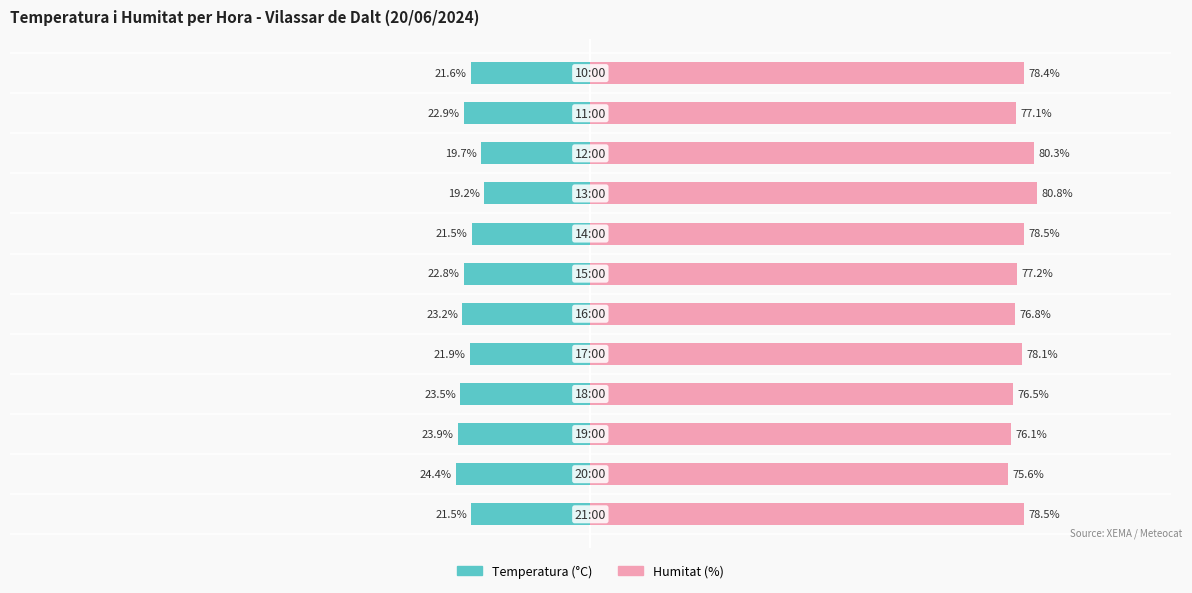

How many groups of bars are there?

12